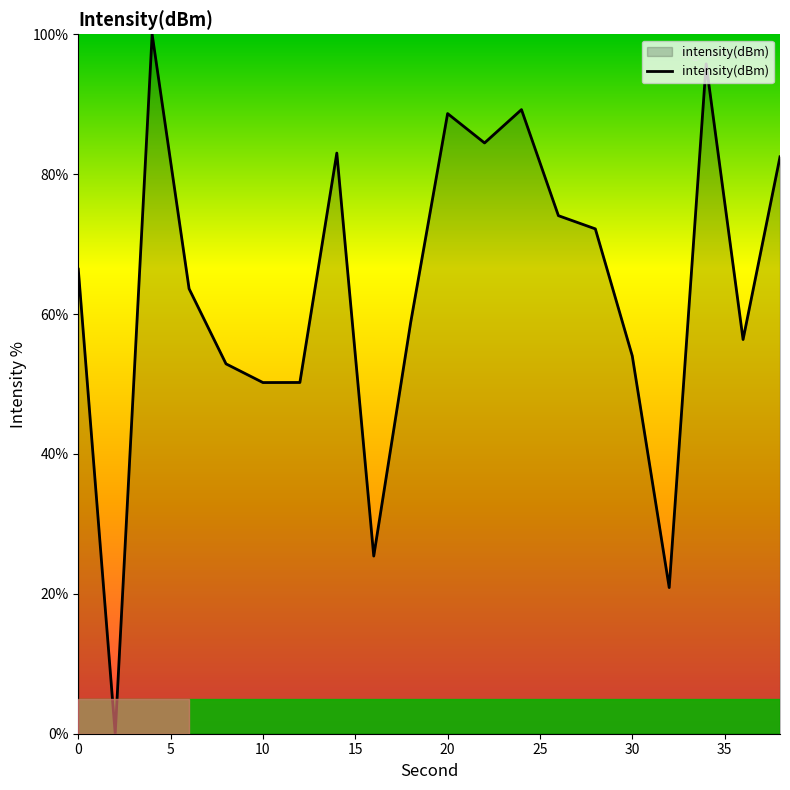

True or false: there are more than 2 points higher than both neighbors.

True